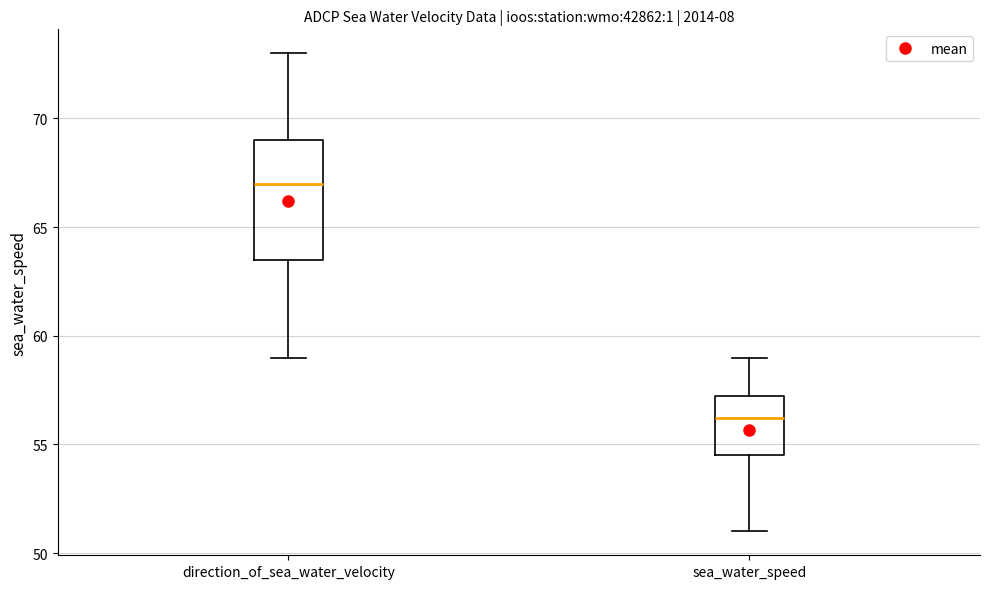

Which box's median line is the lowest?

sea_water_speed